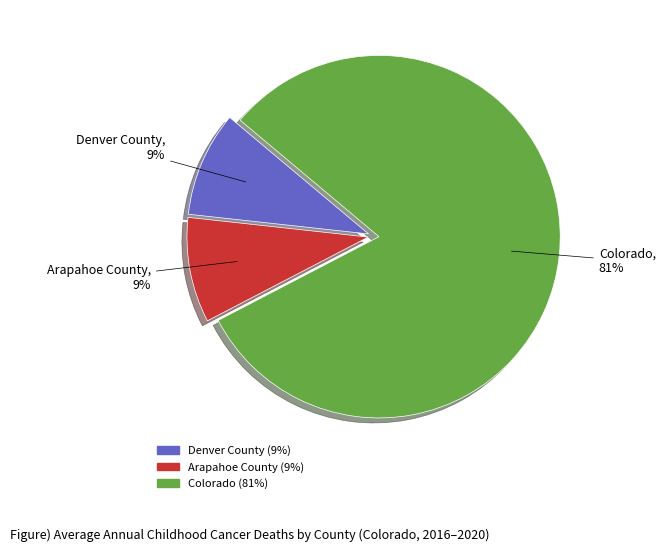

How many slices are in this pie chart?

3